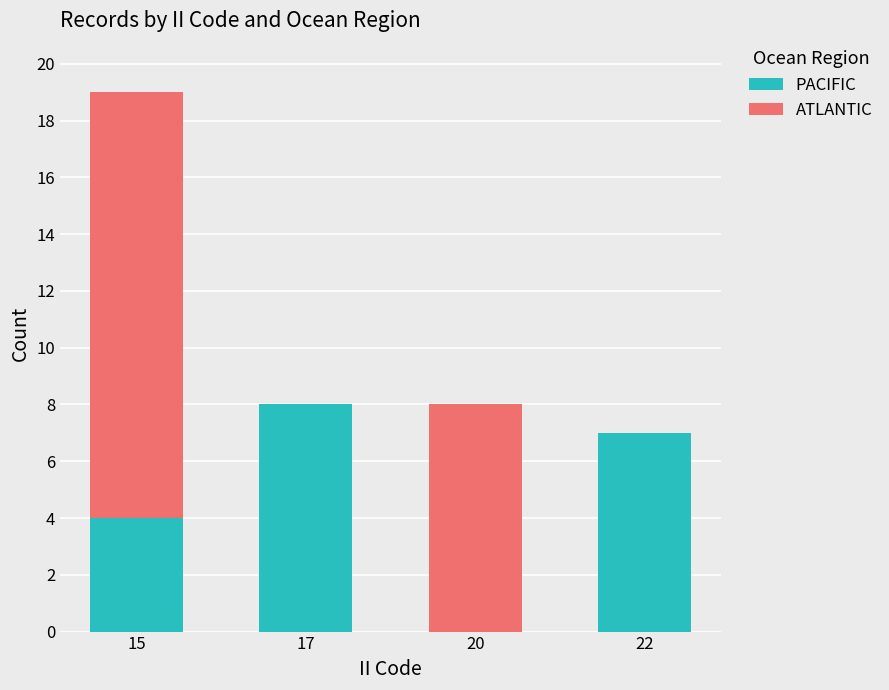

True or false: PACIFIC has a value of 4 at 15.

True